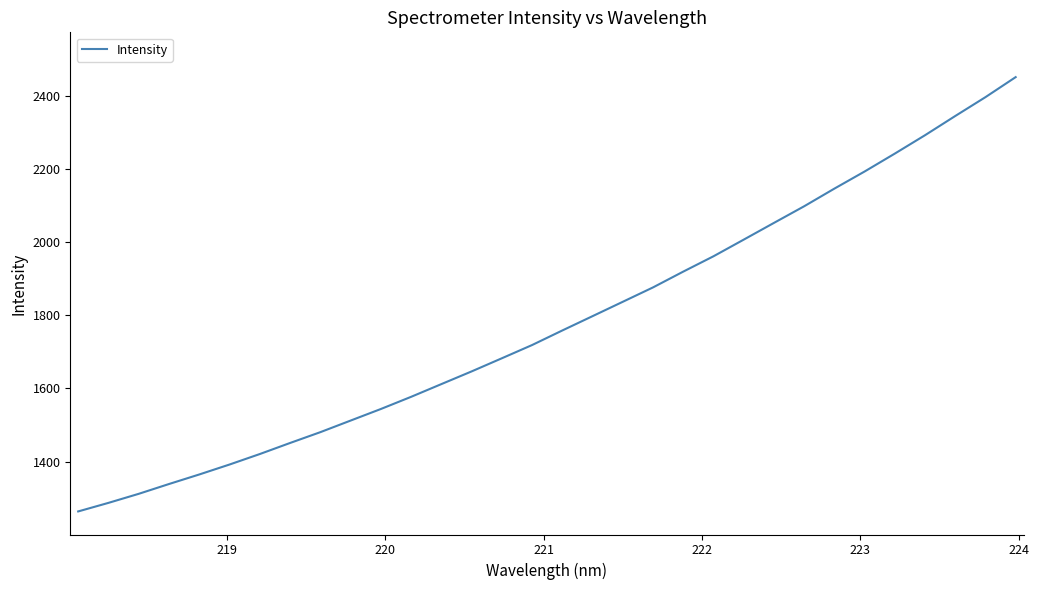

What is the maximum value shown in the chart?

2452.3